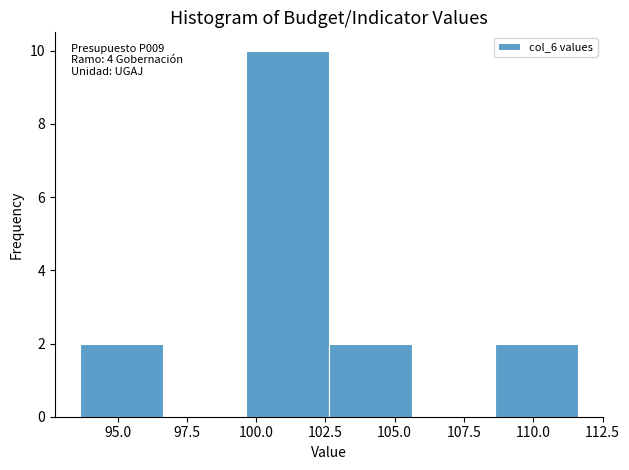

Over which range of the x-axis is the bar tallest?

99.5 to 102.5